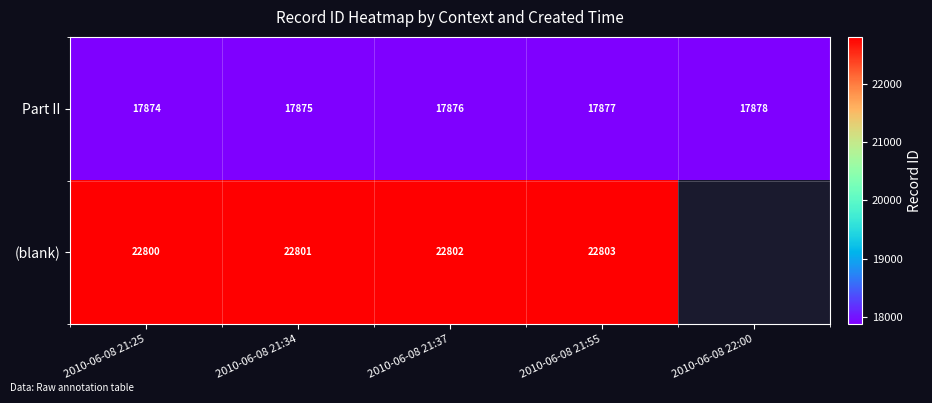

What is the sum of the Part II values at 2010-06-08 21:25 and 2010-06-08 21:37?

35750